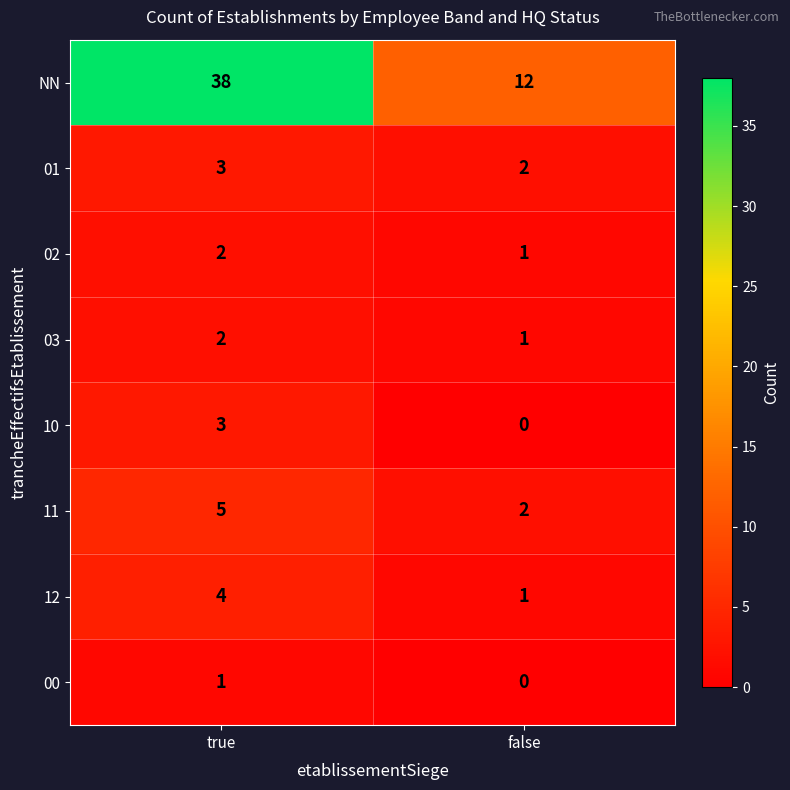

What is the sum of all NN values?

50